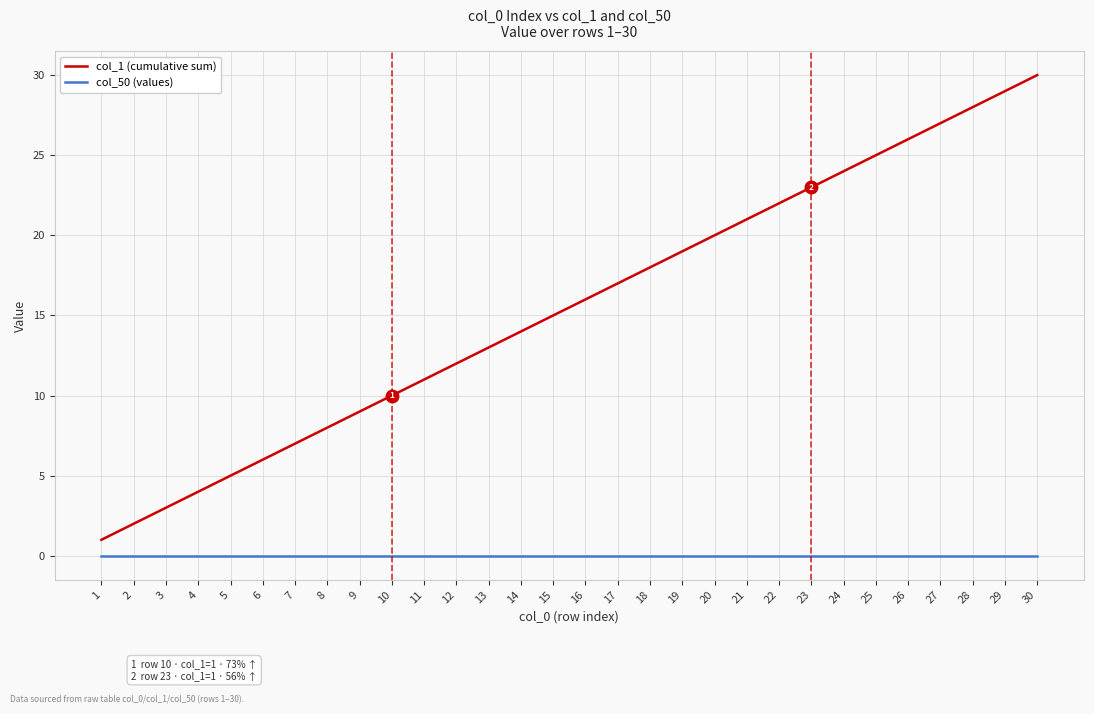

Is the value of col_1 (cumulative sum) at 25 greater than the value of col_50 (values) at 28?

Yes